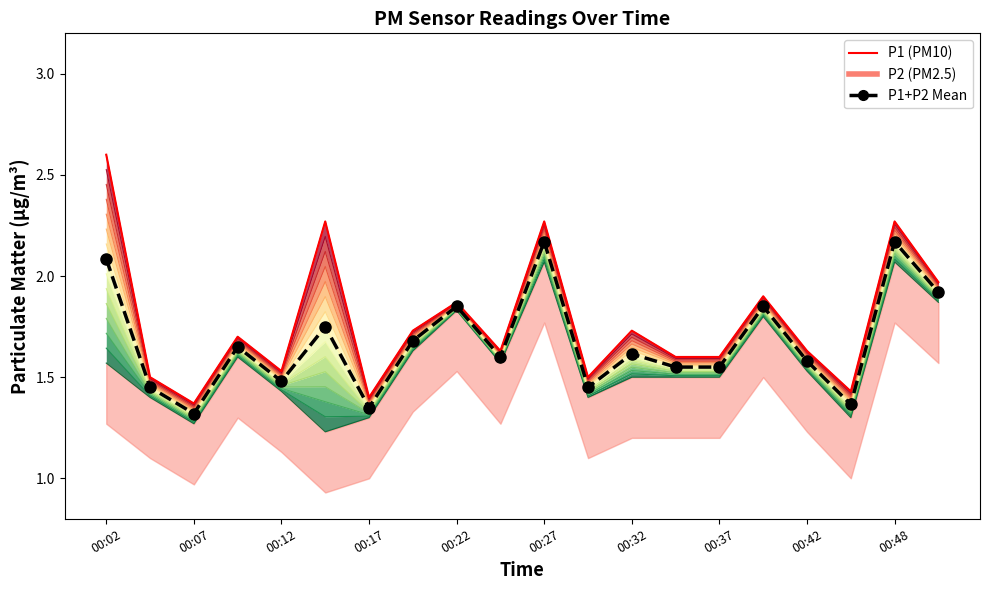

What is the label of the 20th point from the right?

00:02